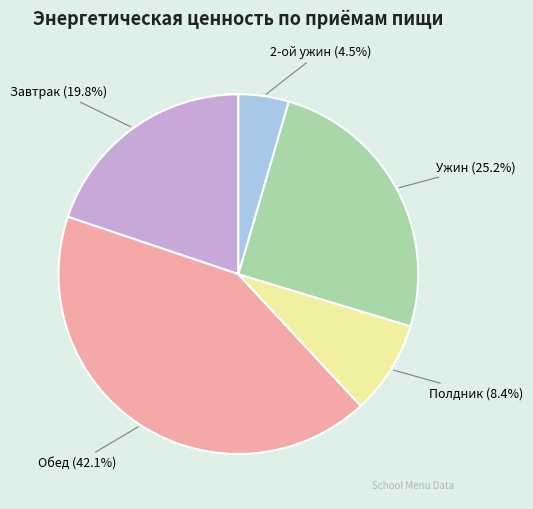

What is the total percentage of Завтрак and Обед?

61.9%